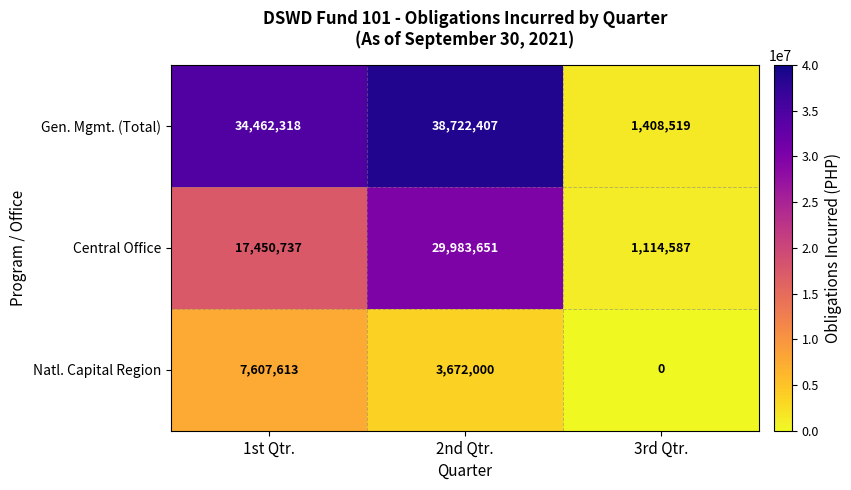

How many distinct data groups are displayed?

3